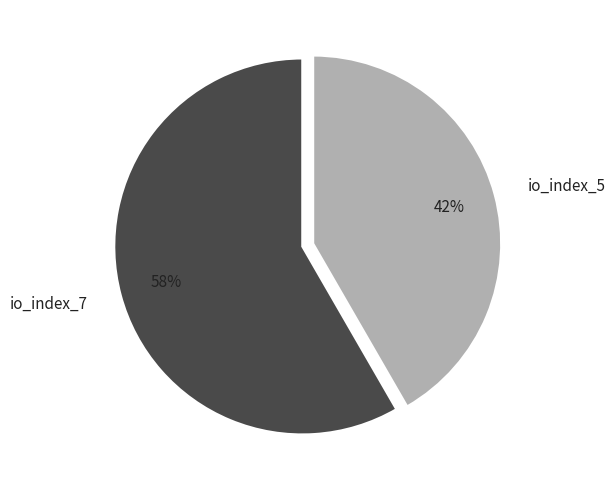

Count the number of slices in the pie.

2